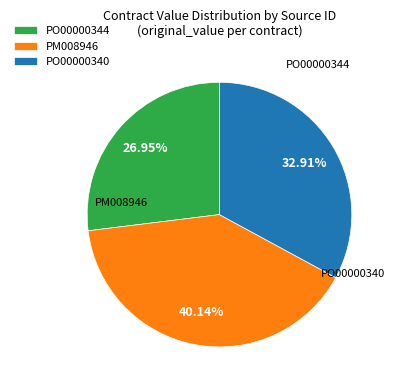

Rank the categories by value from highest to lowest.

PM008946, PO00000340, PO00000344